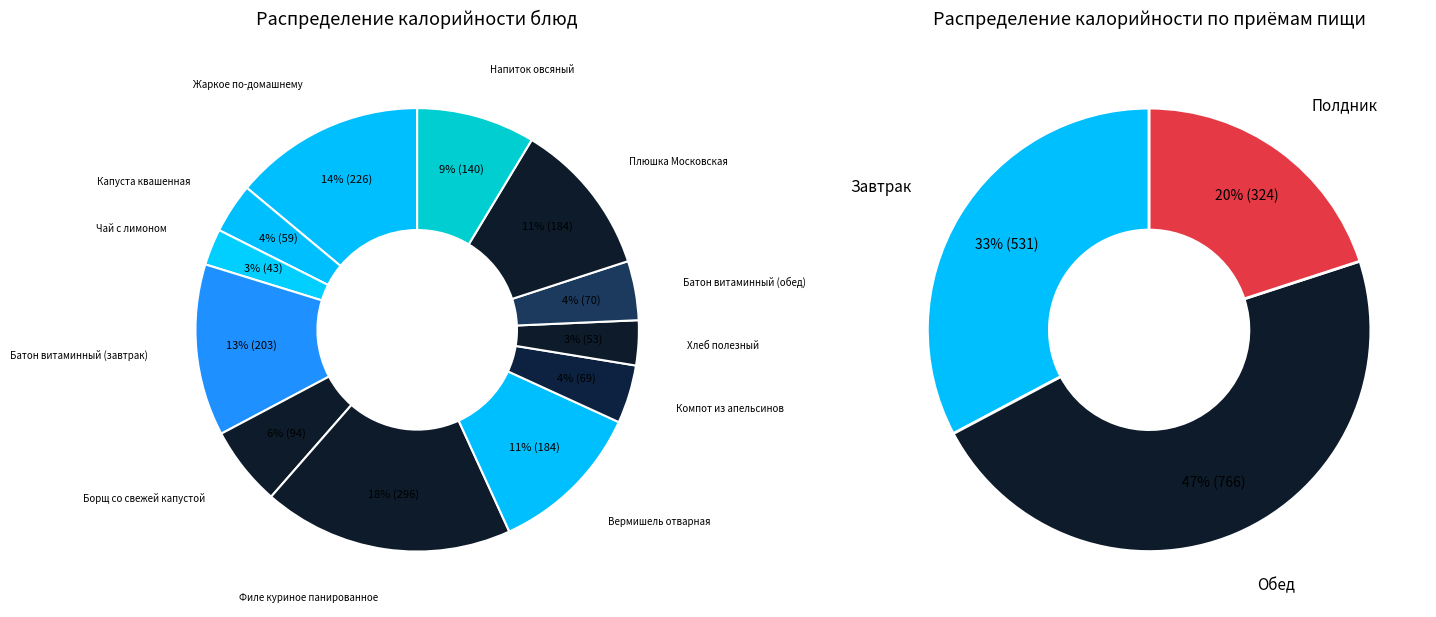

Does any single category account for the majority?

No